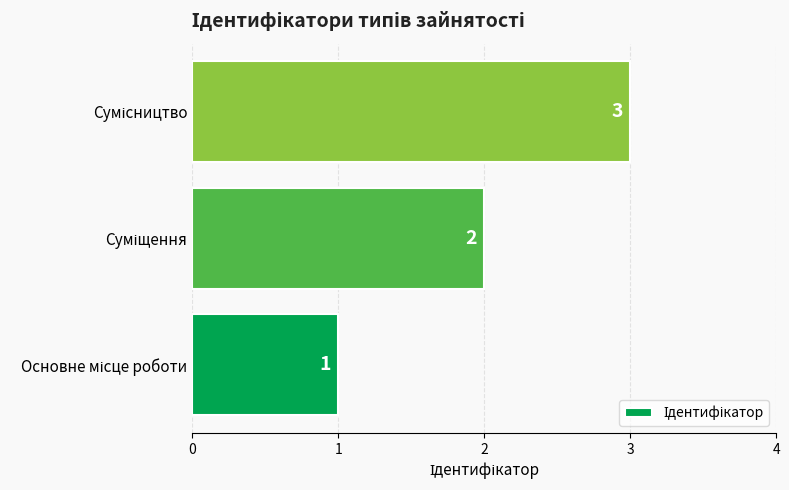

How many series are shown in this chart?

1